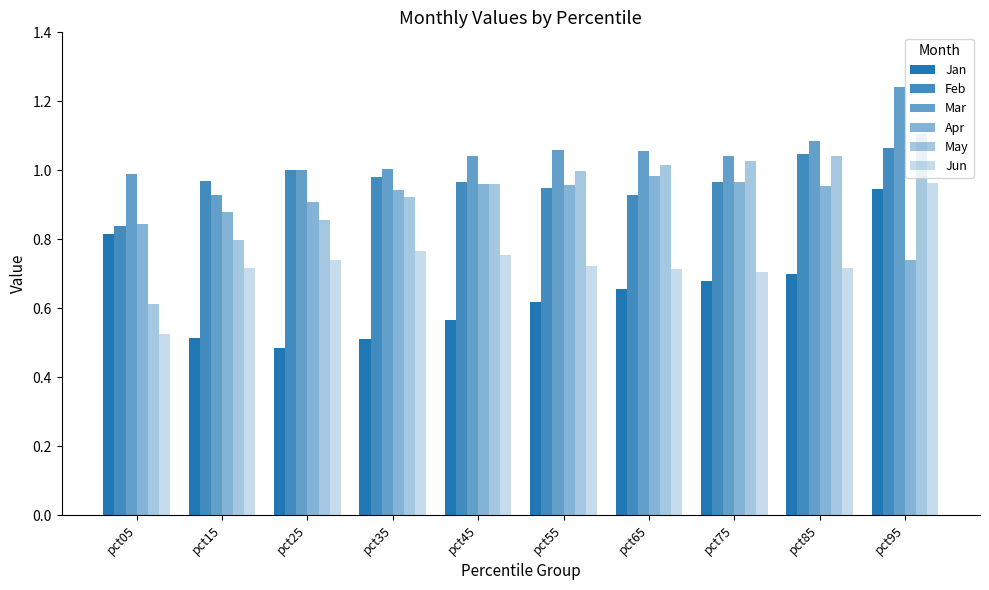

What is the total value across all series at pct35?

5.1